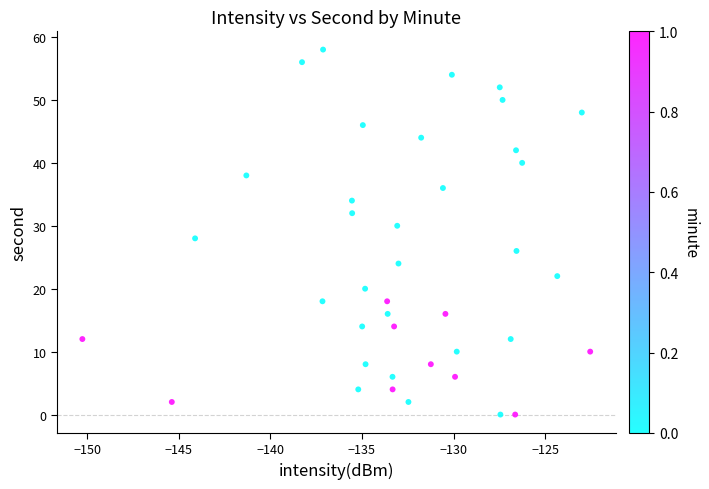

What is the range of Y values (max minus min)?

58